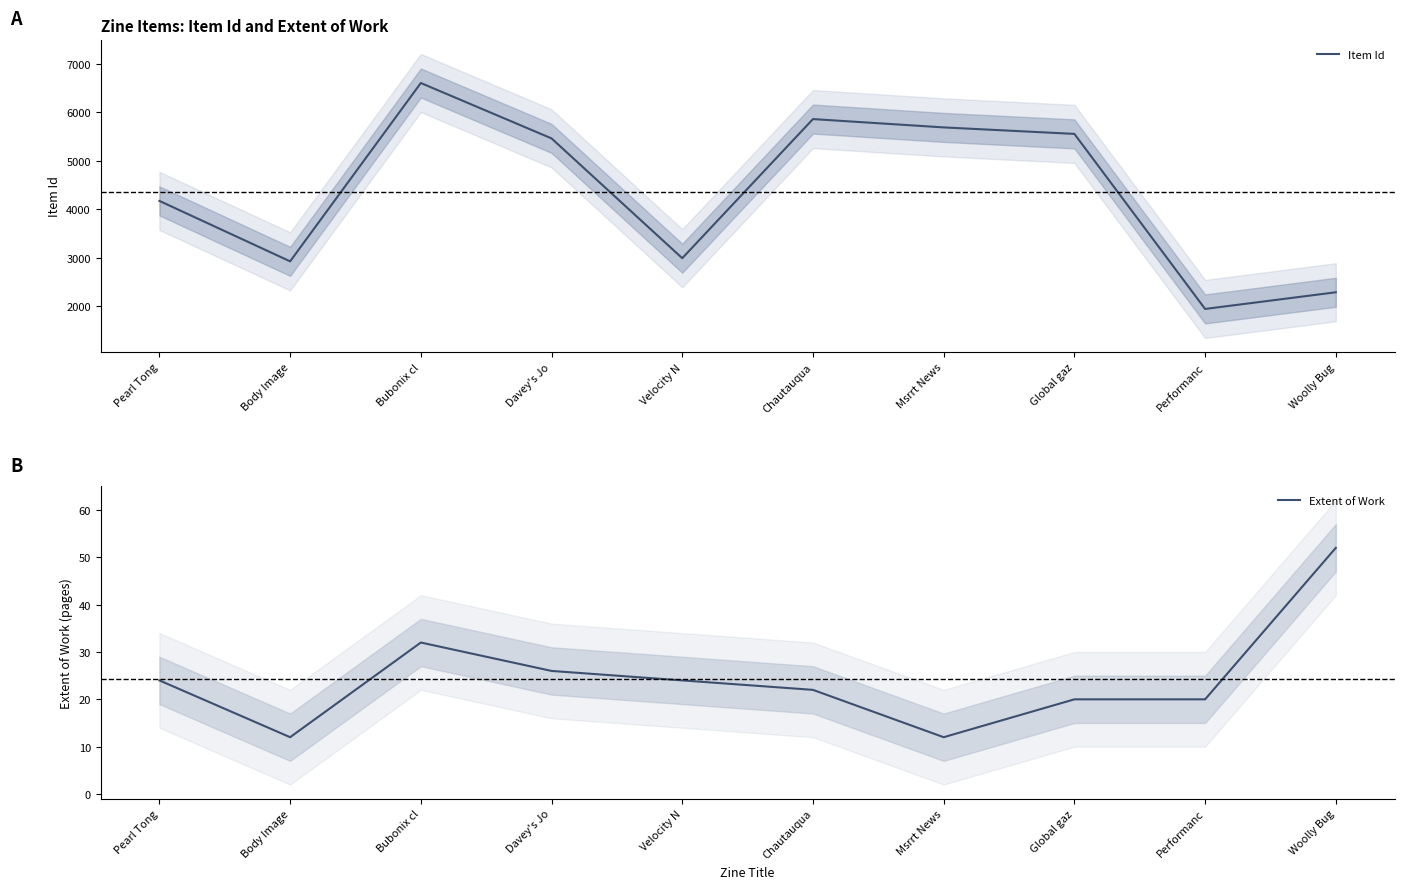

What is the maximum value for Extent of Work?

52